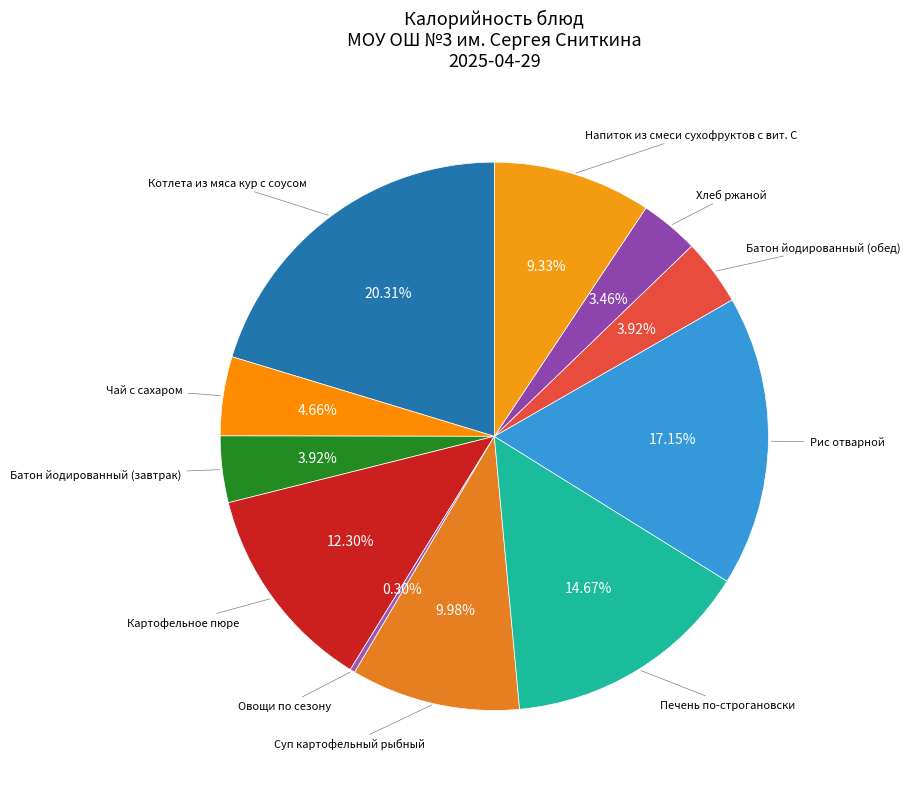

How many slices are in this pie chart?

11